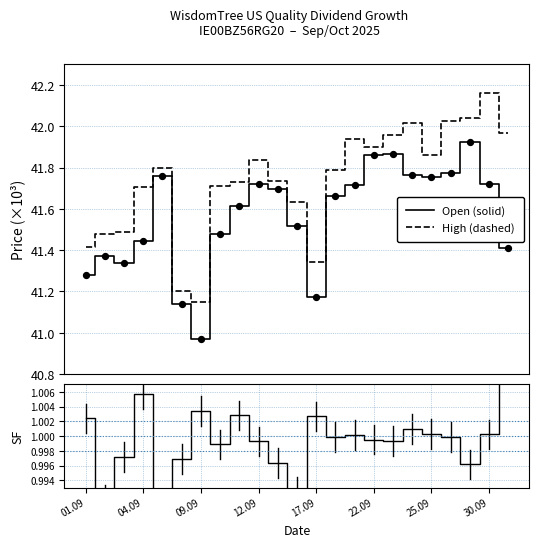

True or false: High (dashed) and Open (solid) cross at least once.

False